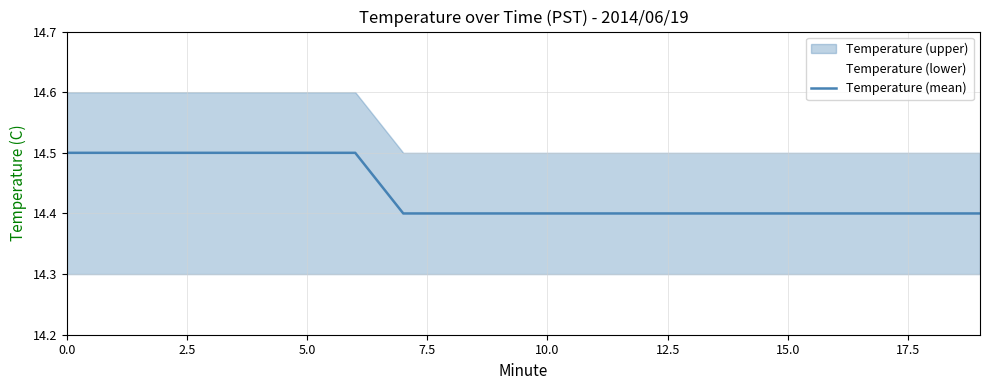

Does the chart display data point markers on the line(s)?

No